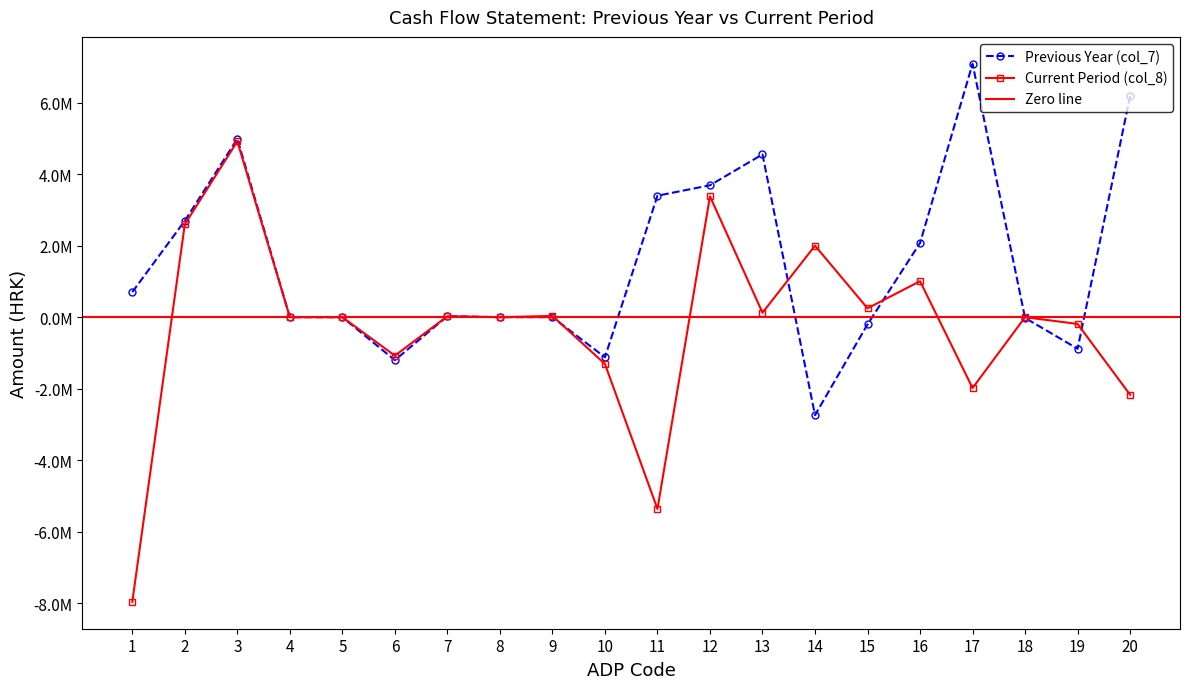

What is the spread (max minus min) of values at 2?

97867